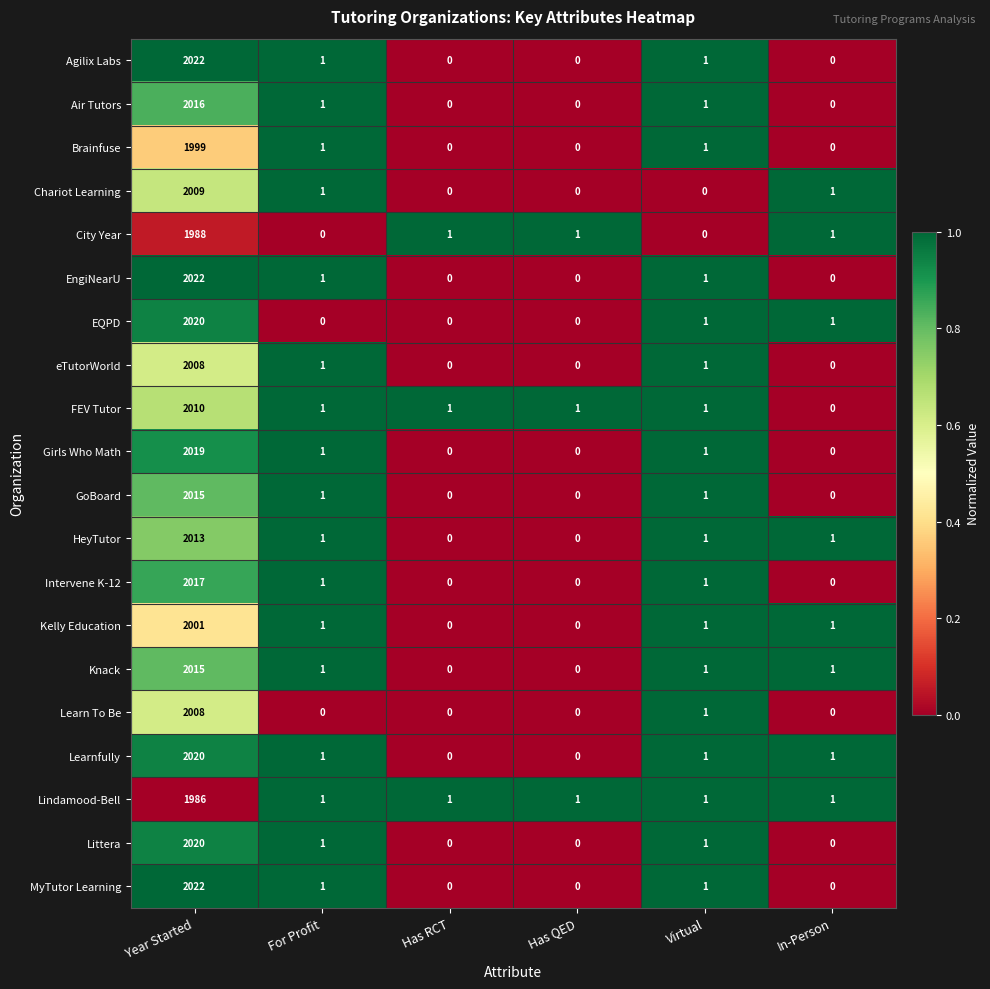

The value of EngiNearU at For Profit is 1. True or false?

True